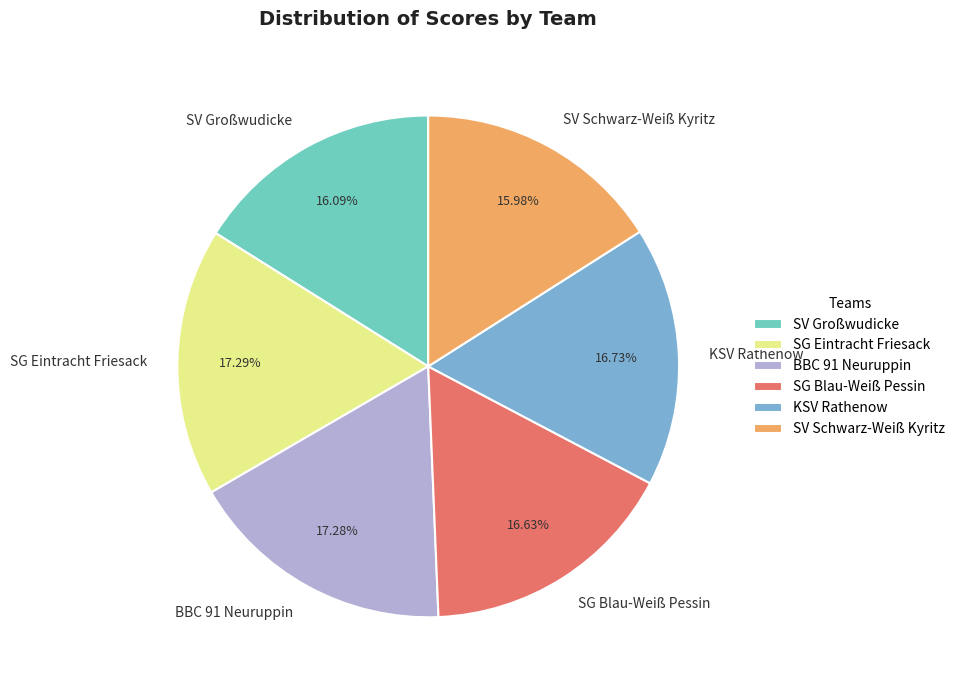

Does any single category account for the majority?

No